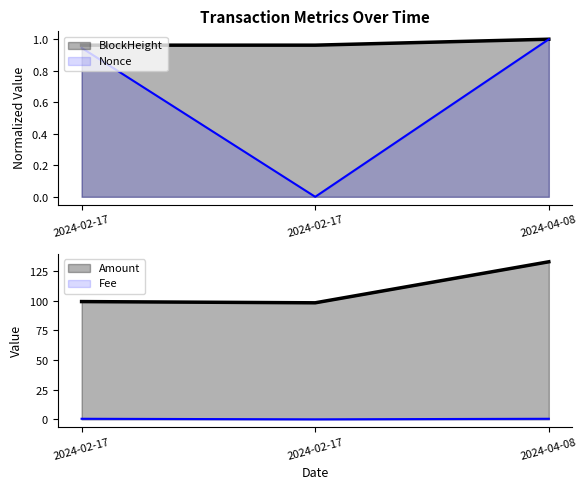

Which series has the widest spread of values?

Amount